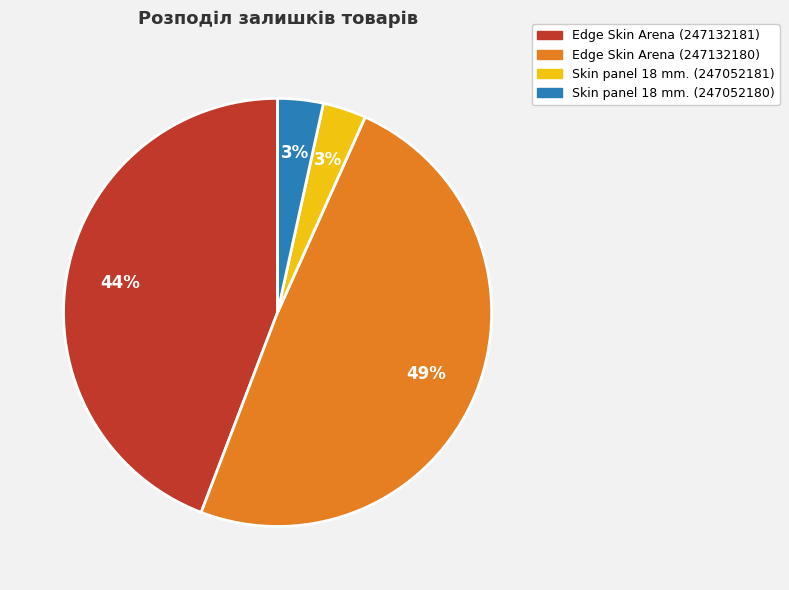

Which slice is the largest?

Edge Skin Arena (247132180)